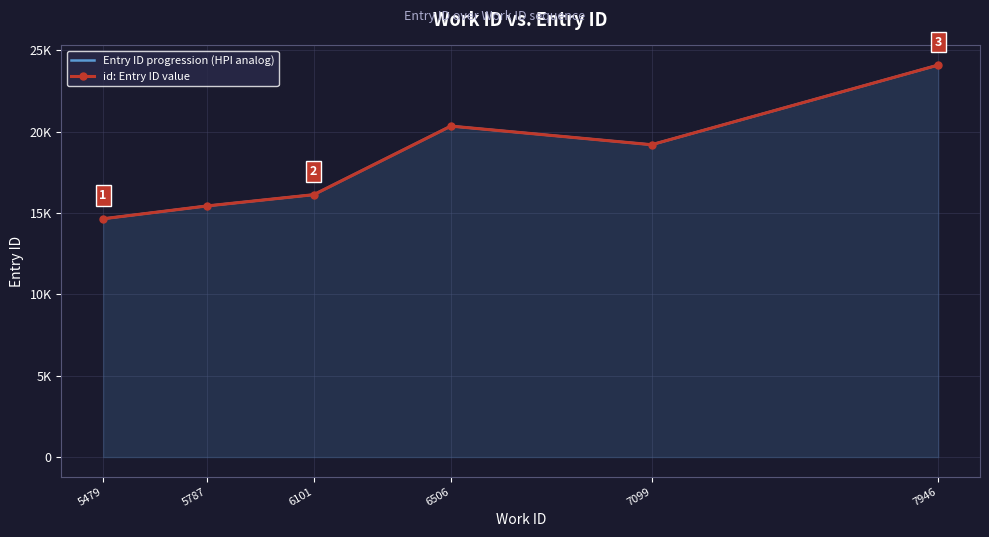

The id: Entry ID value series shows 20347 at 6506. True or false?

True